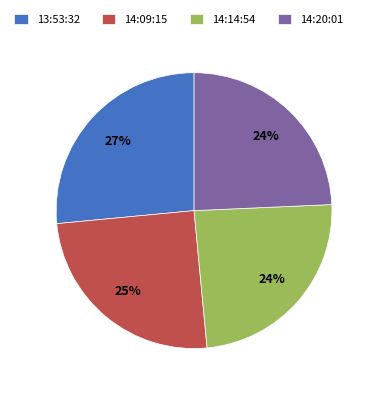

Does any single category account for the majority?

No